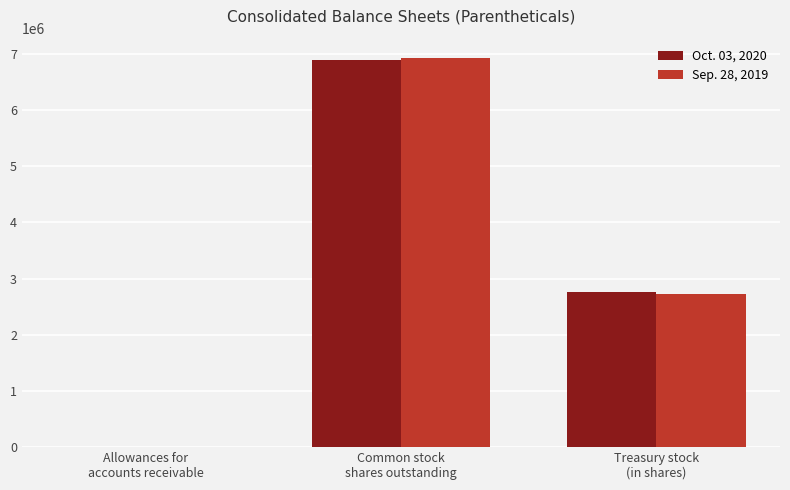

At which label does Sep. 28, 2019 first exceed 2725555?

Common stock
shares outstanding